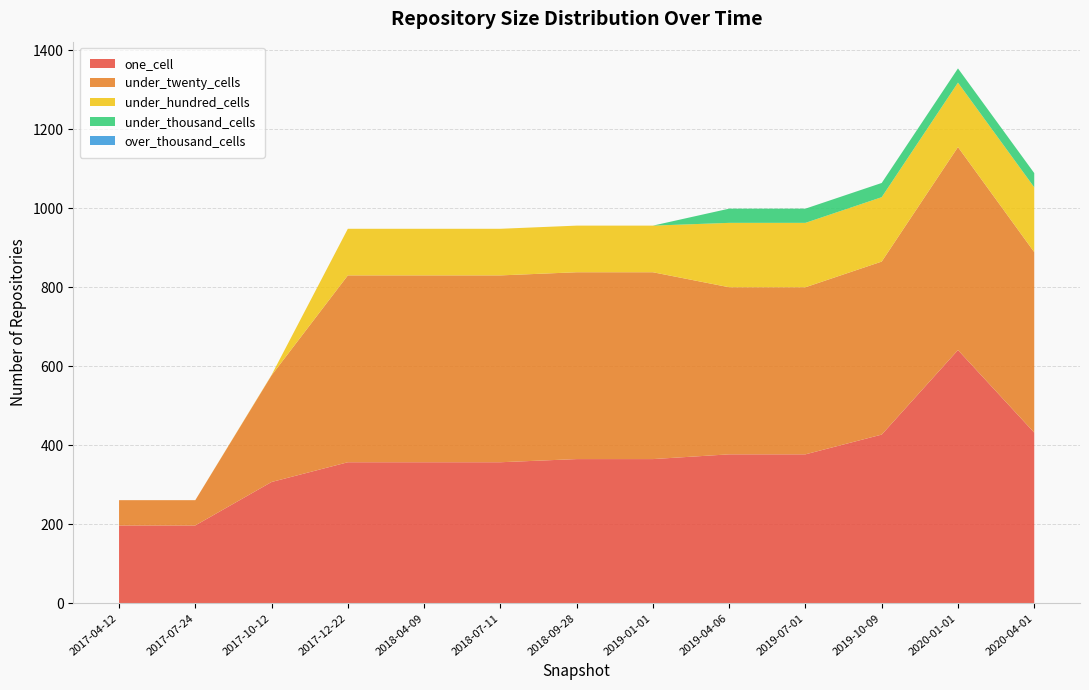

Reading right to left, transcribe all the data shown in this chart.

one_cell: 2020-04-01=432	2020-01-01=641	2019-10-09=427	2019-07-01=377	2019-04-06=377	2019-01-01=365	2018-09-28=365	2018-07-11=357	2018-04-09=357	2017-12-22=357	2017-10-12=307	2017-07-24=197	2017-04-12=197
under_twenty_cells: 2020-04-01=457	2020-01-01=514	2019-10-09=438	2019-07-01=423	2019-04-06=423	2019-01-01=473	2018-09-28=473	2018-07-11=473	2018-04-09=473	2017-12-22=473	2017-10-12=270	2017-07-24=64	2017-04-12=64
under_hundred_cells: 2020-04-01=164	2020-01-01=163	2019-10-09=163	2019-07-01=163	2019-04-06=163	2019-01-01=118	2018-09-28=118	2018-07-11=118	2018-04-09=118	2017-12-22=118	2017-10-12=1	2017-07-24=0	2017-04-12=0
under_thousand_cells: 2020-04-01=36	2020-01-01=36	2019-10-09=36	2019-07-01=36	2019-04-06=36	2019-01-01=0	2018-09-28=0	2018-07-11=0	2018-04-09=0	2017-12-22=0	2017-10-12=0	2017-07-24=0	2017-04-12=0
over_thousand_cells: 2020-04-01=0	2020-01-01=0	2019-10-09=0	2019-07-01=0	2019-04-06=0	2019-01-01=0	2018-09-28=0	2018-07-11=0	2018-04-09=0	2017-12-22=0	2017-10-12=0	2017-07-24=0	2017-04-12=0